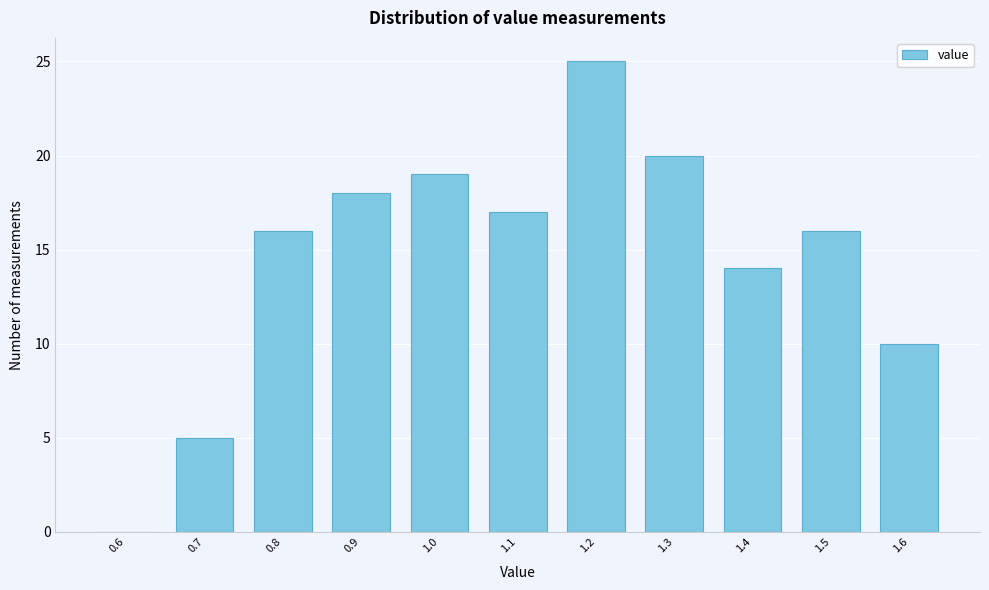

Reading right to left, what are all the values shown in this chart?

1.6=10	1.5=16	1.4=14	1.3=20	1.2=25	1.1=17	1.0=19	0.9=18	0.8=16	0.7=5	0.6=0